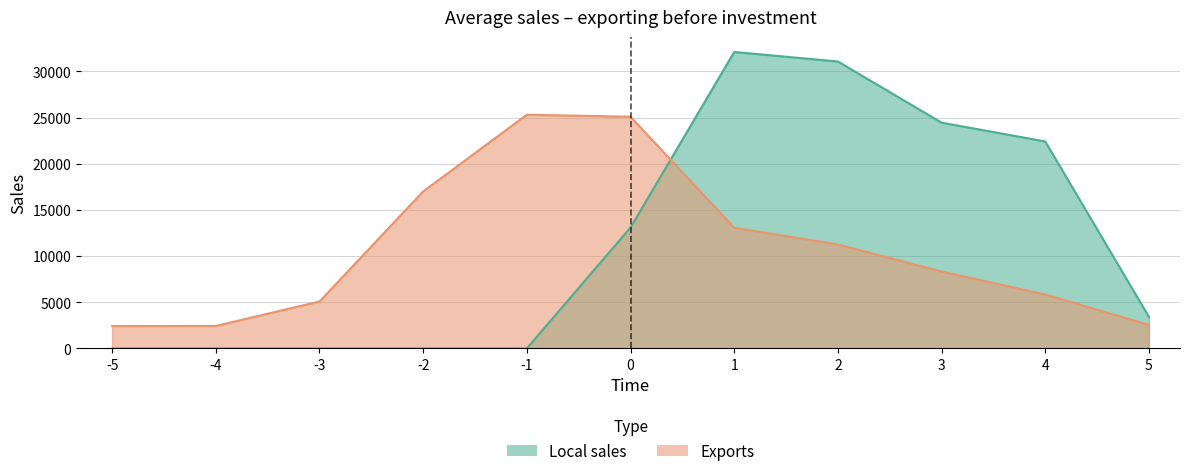

True or false: Exports and Local sales cross at least once.

True